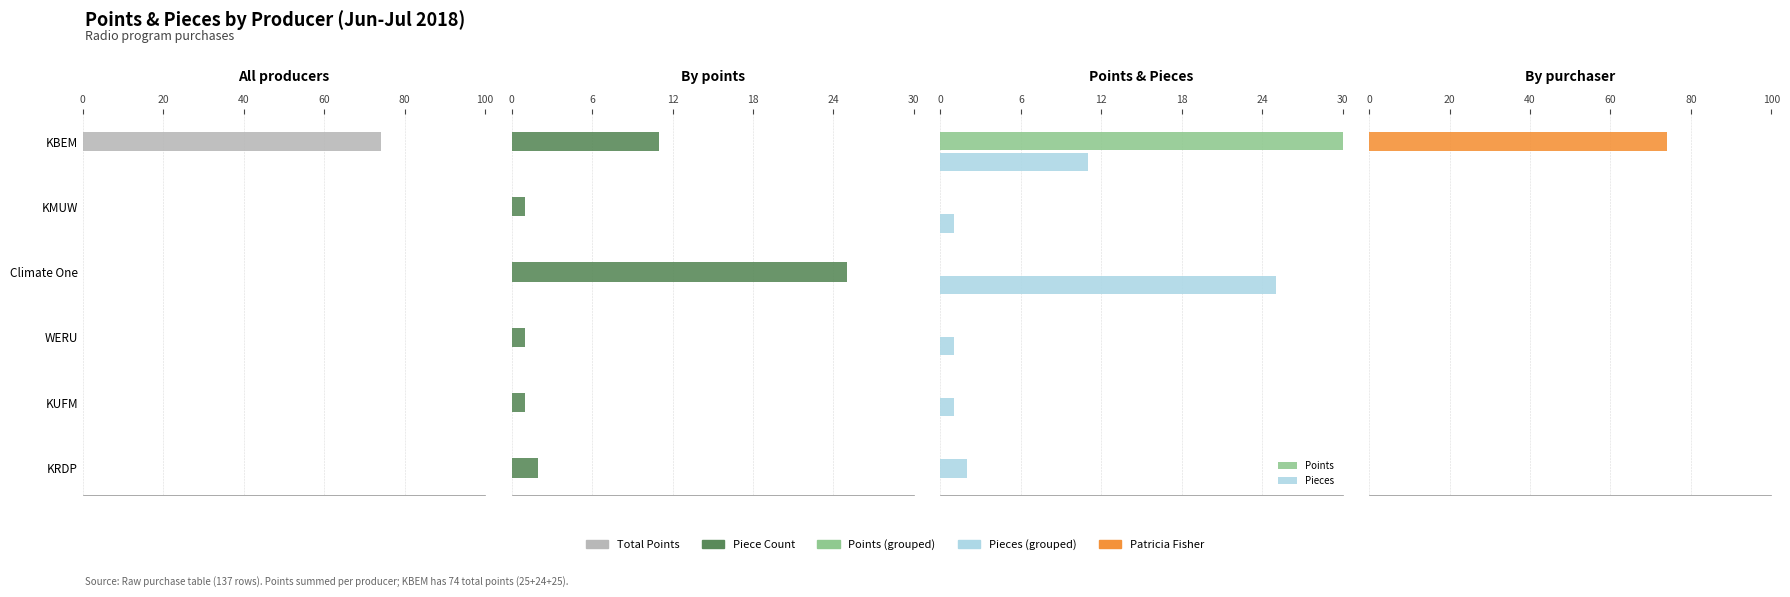

Is it true that Patricia Fisher equals 0 at Climate One?

True